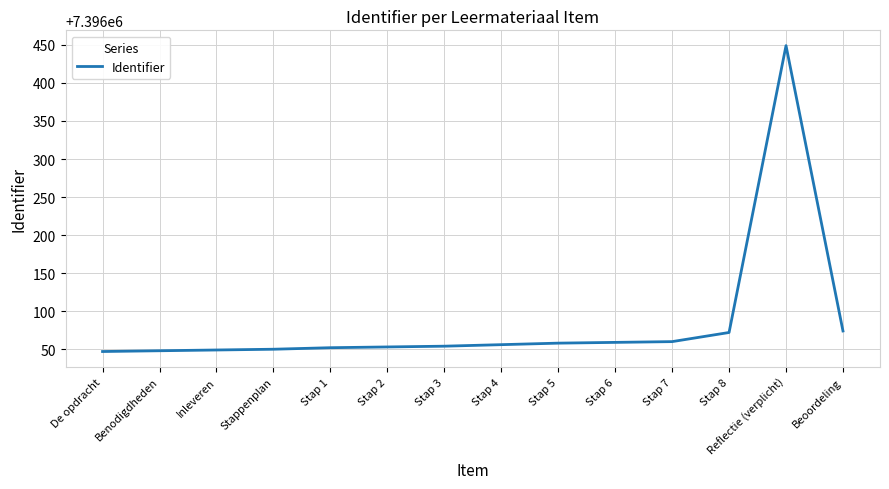

What is the average value?

7396084